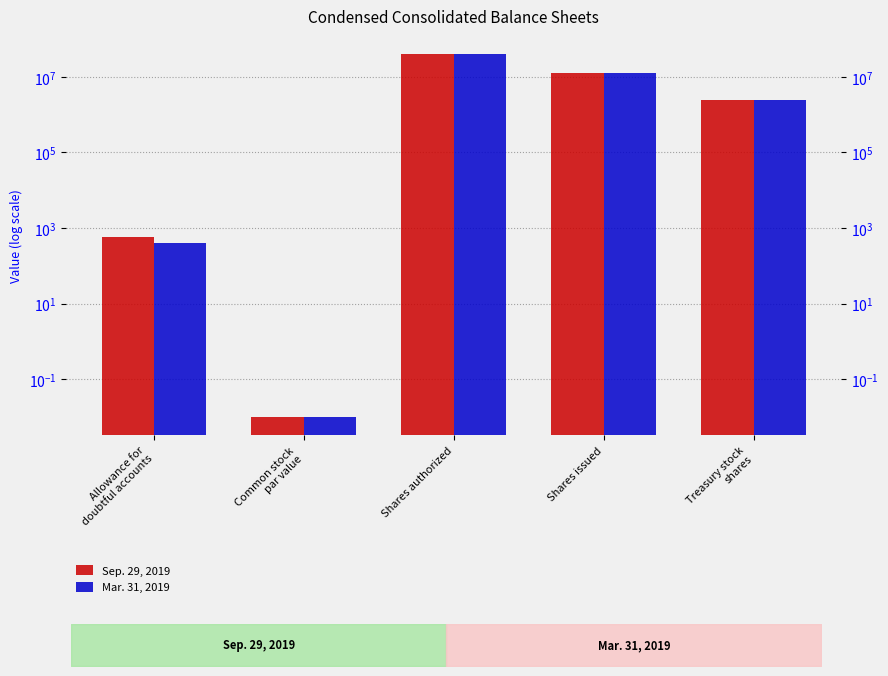

How many data points in Sep. 29, 2019 are less than 2427434?

2